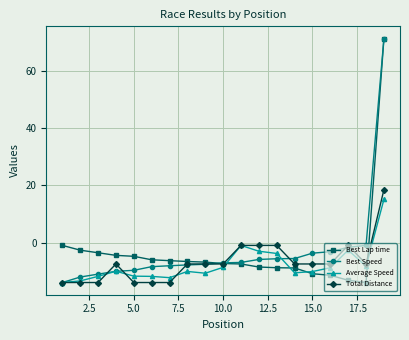

What is the highest value of the Best Speed series?

71.4